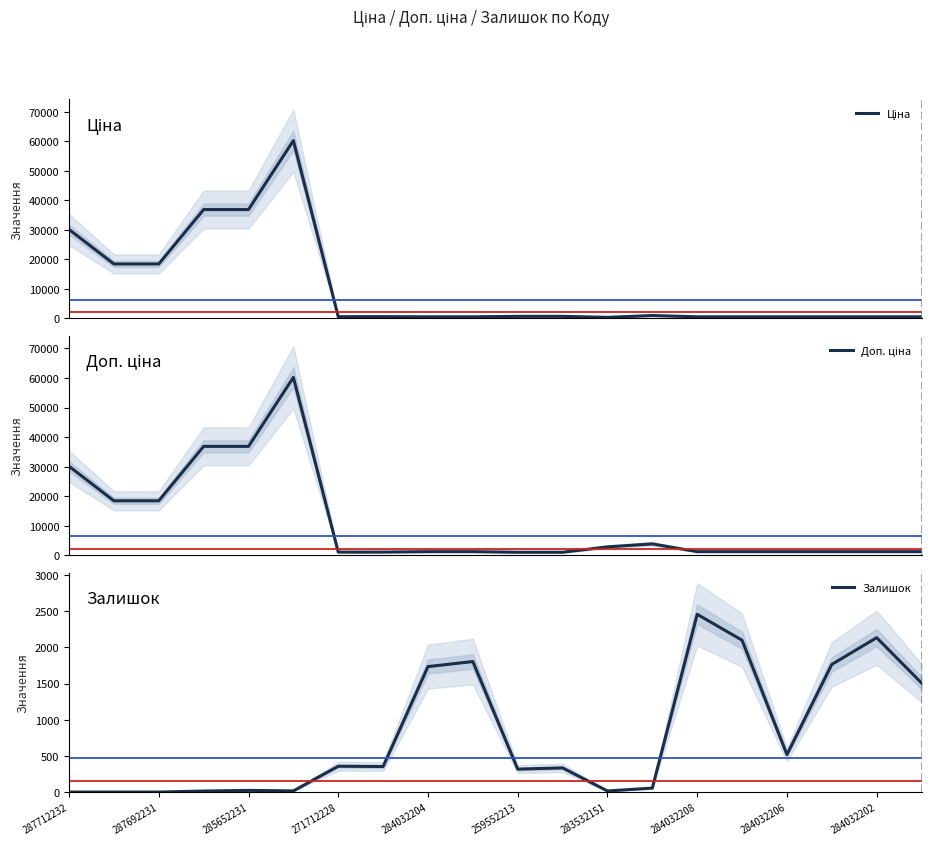

At how many categories does at least one series exceed 42760?

1